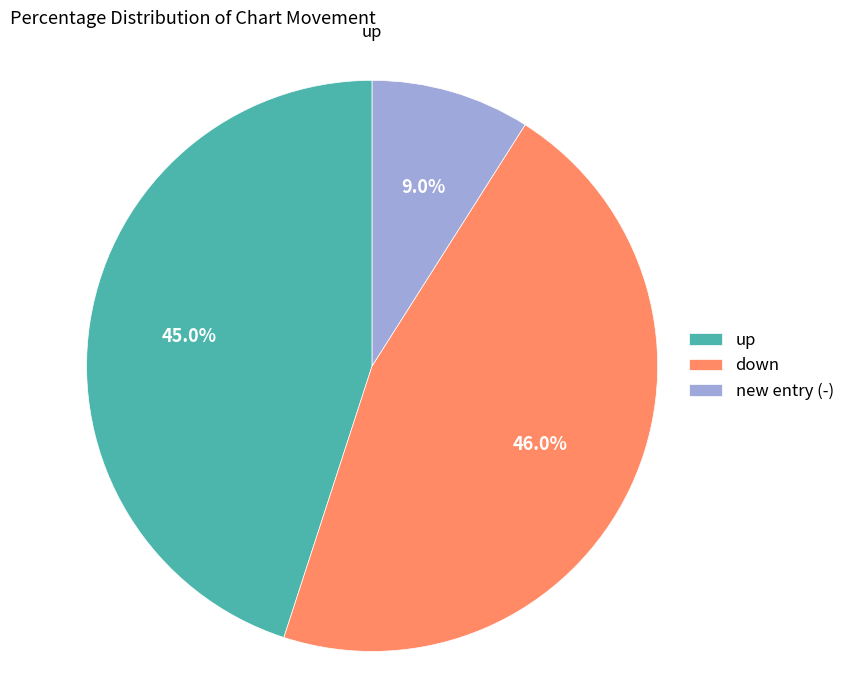

The down slice represents 46% of the pie. True or false?

True